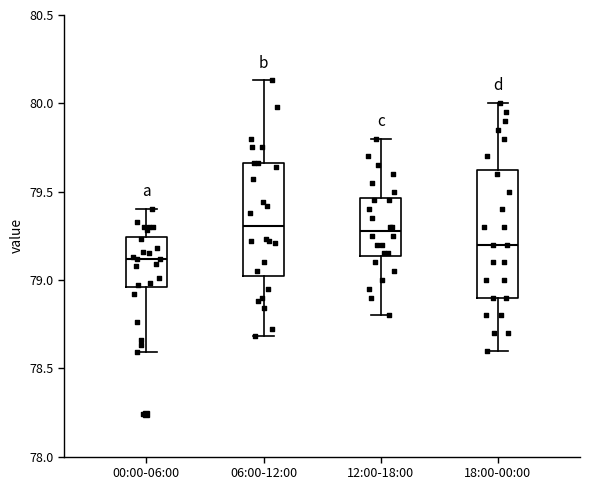

Where is the upper edge of the box for 00:00-06:00 on the y-axis? The values are not printed on the chart, so give them approximately, as read against the axis.

79.25